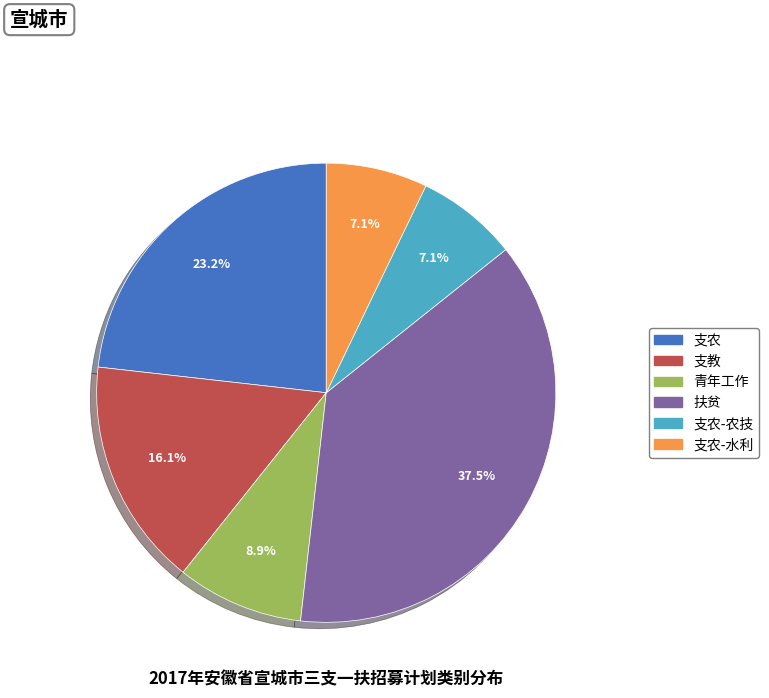

Is there a majority slice in this chart?

No